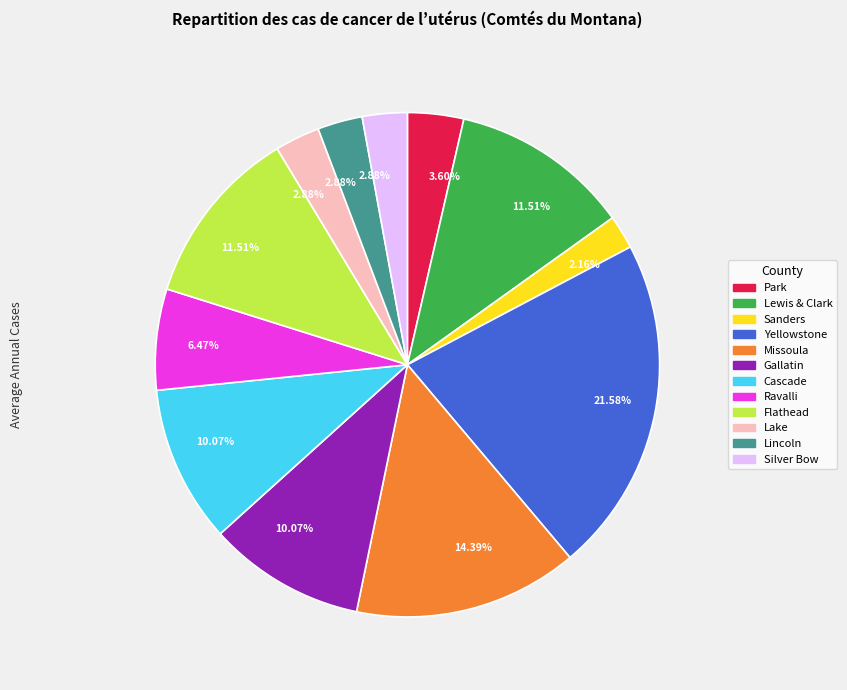

Is there a majority slice in this chart?

No